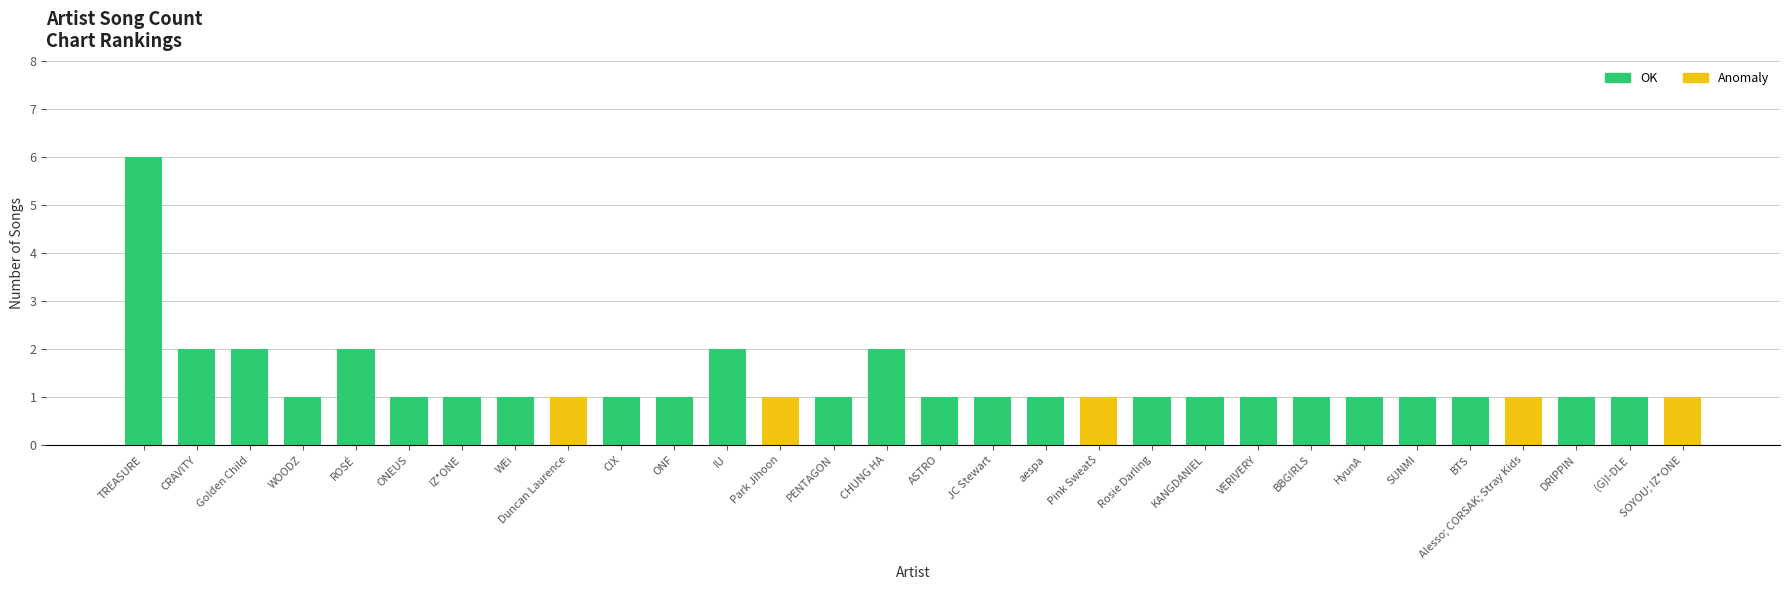

What is the highest value of the OK series?

6